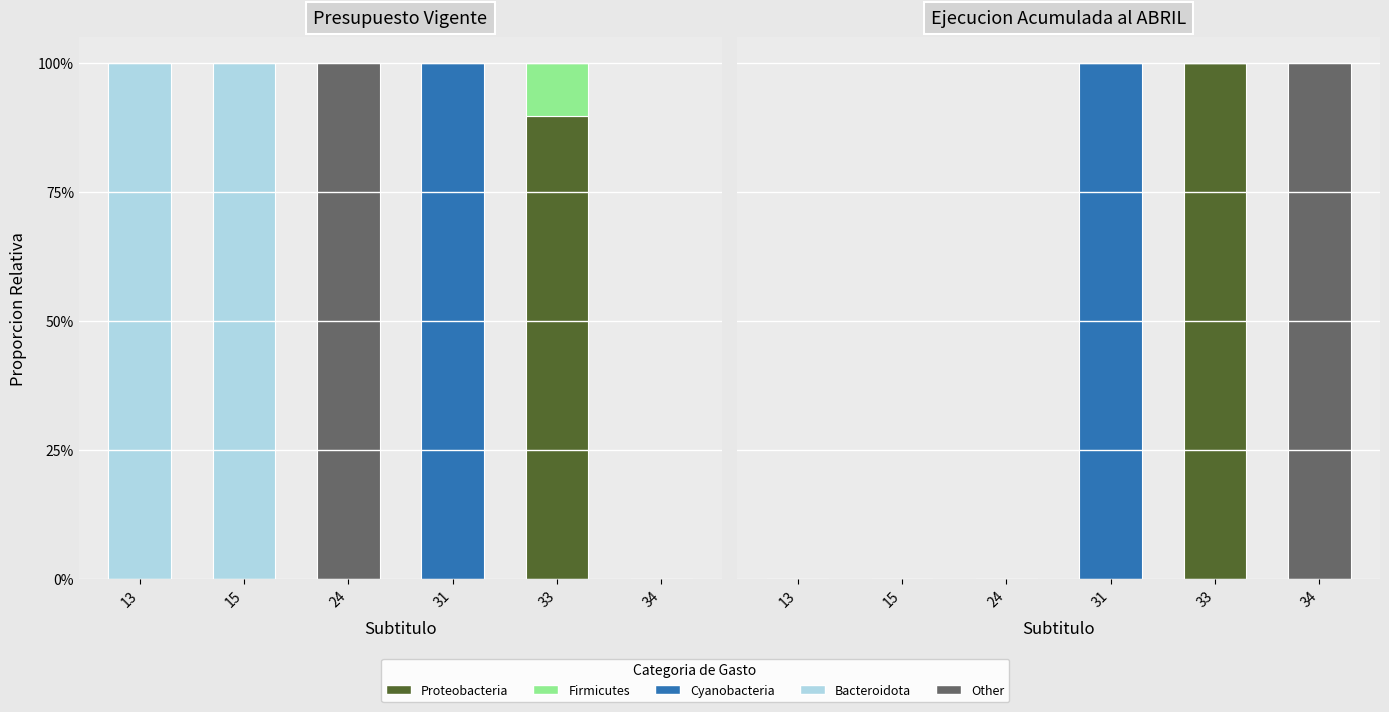

List the series in order of their peak value, lowest first.

Firmicutes, Bacteroidota, Proteobacteria, Cyanobacteria, Other